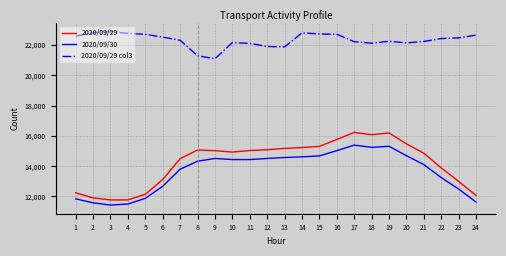

How many distinct data groups are displayed?

3